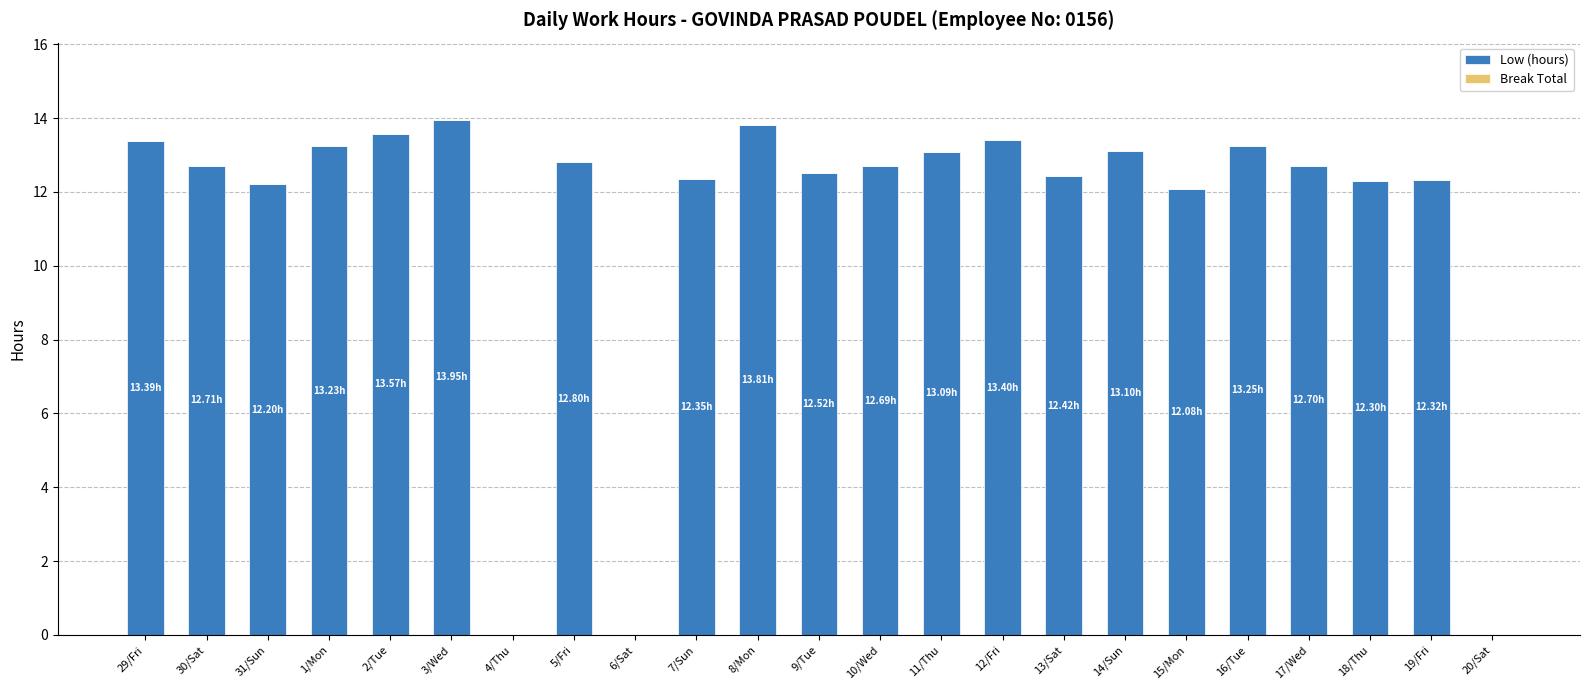

What is the change in value from 29/Fri to 15/Mon?

-1.3